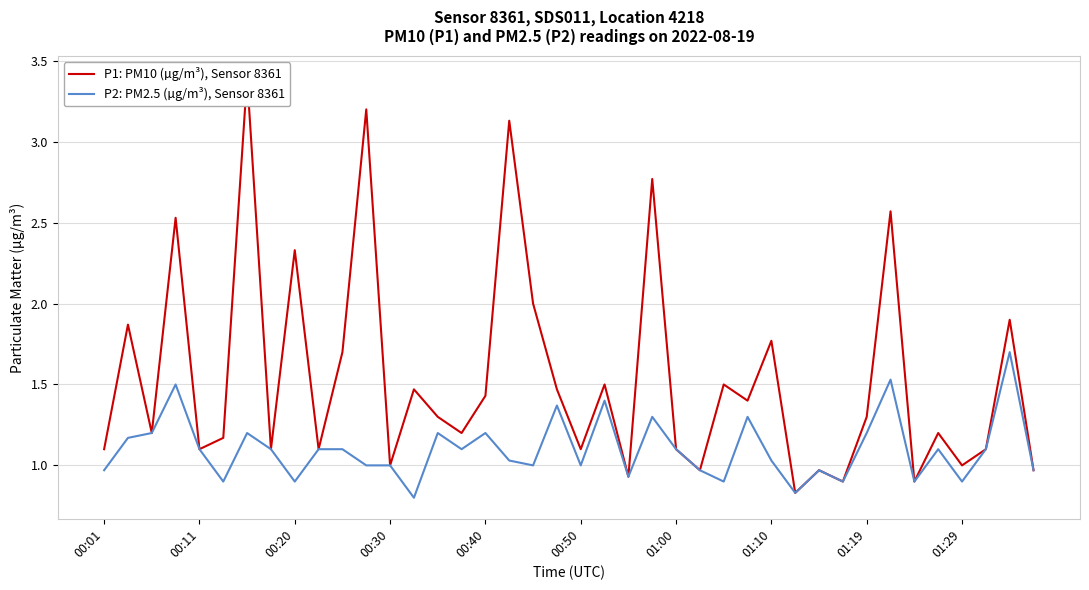

What is the label of the 24th point from the left?

23